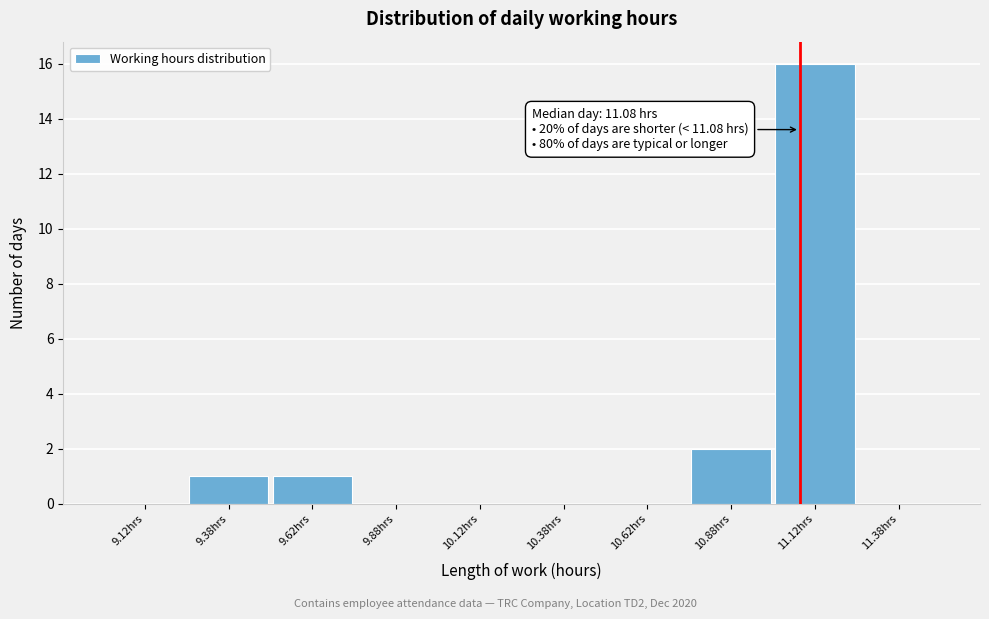

Over which range of the x-axis is the bar tallest?

11.00 to 11.25